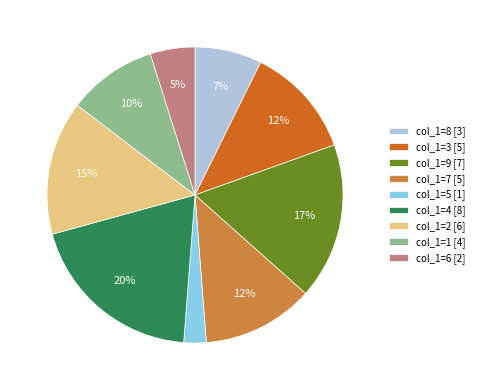

How many slices are in this pie chart?

9